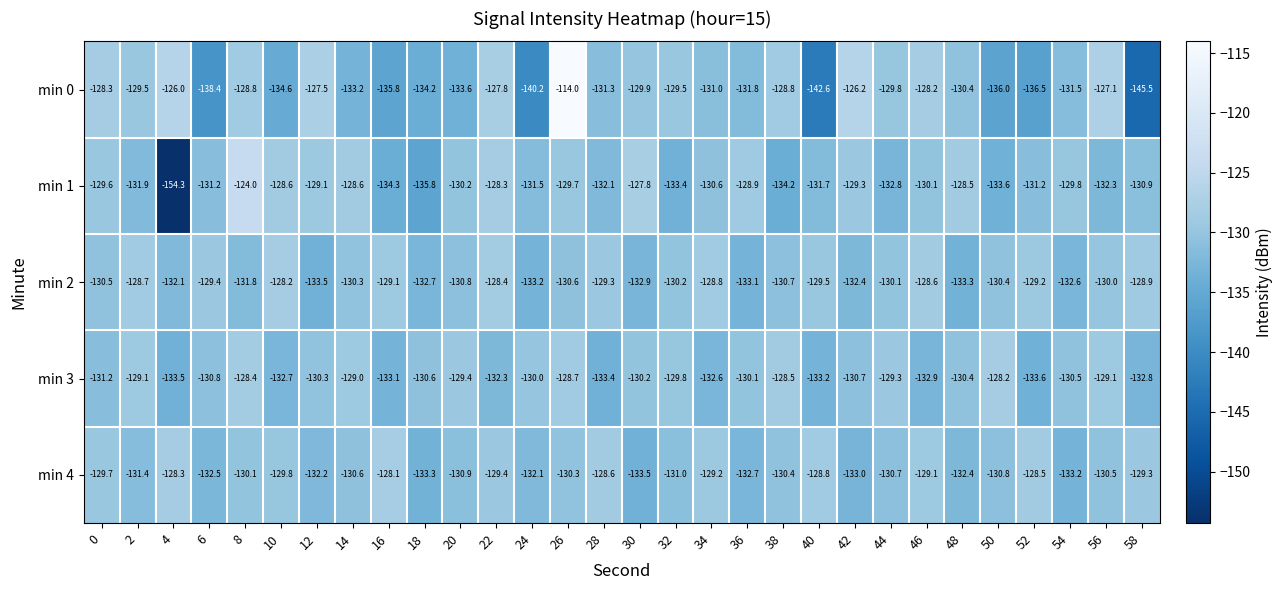

Is it true that min 4 equals -32.2 at 42?

False